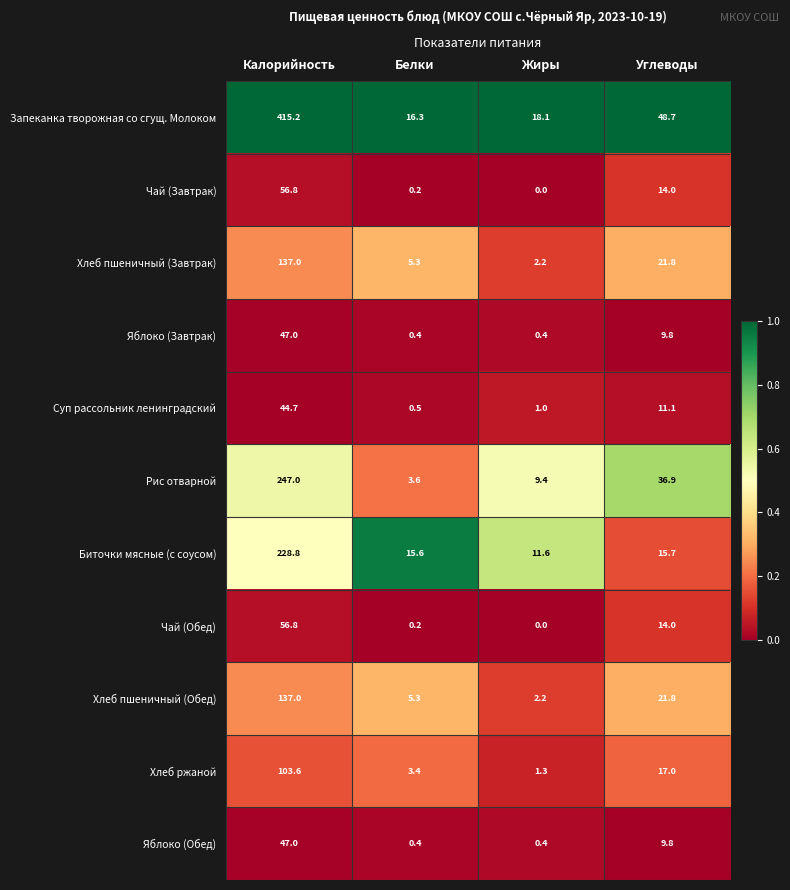

The Хлеб пшеничный (Завтрак) series shows 5.3 at Белки. True or false?

True